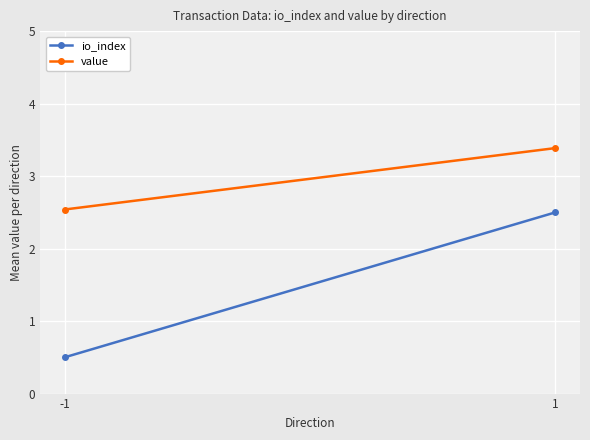

Which category has the lowest value in the value series?

-1